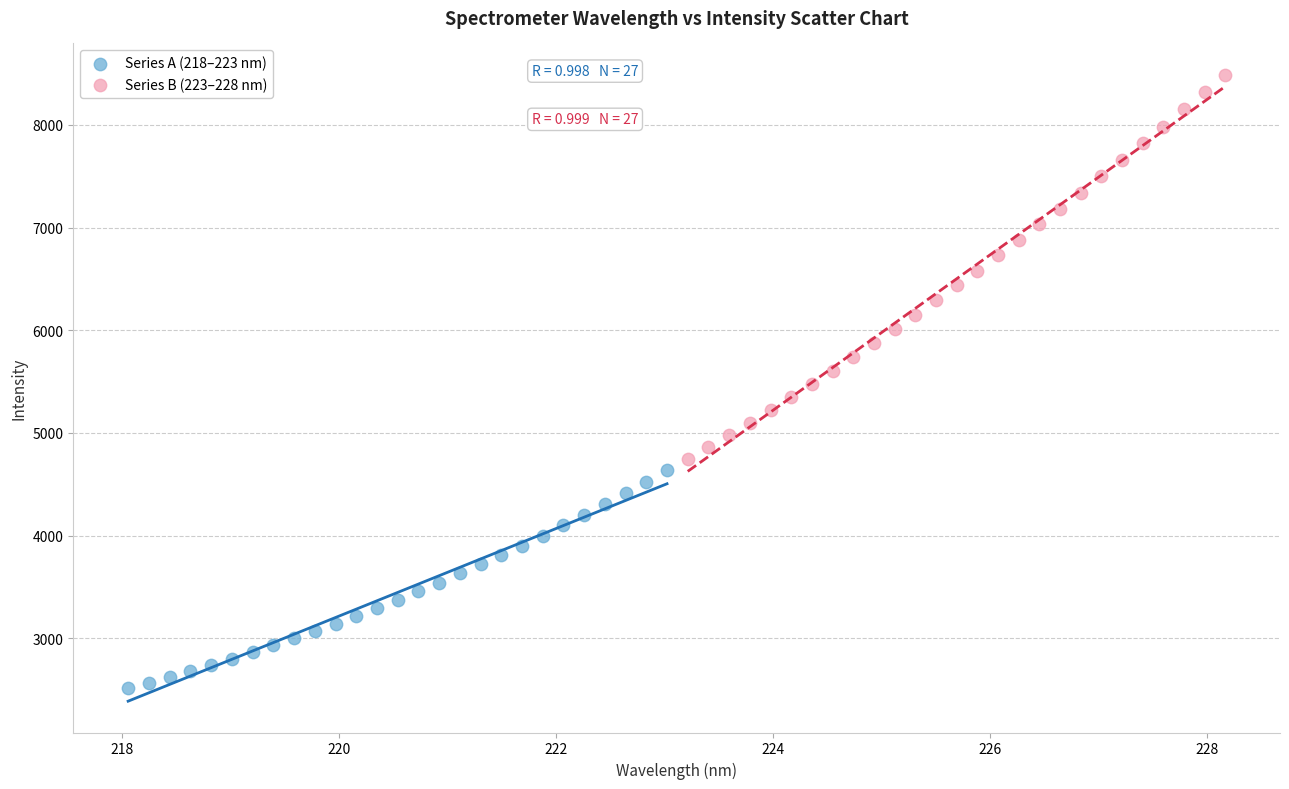

Which series contains the lowest Y value?

Series A (218–223 nm)